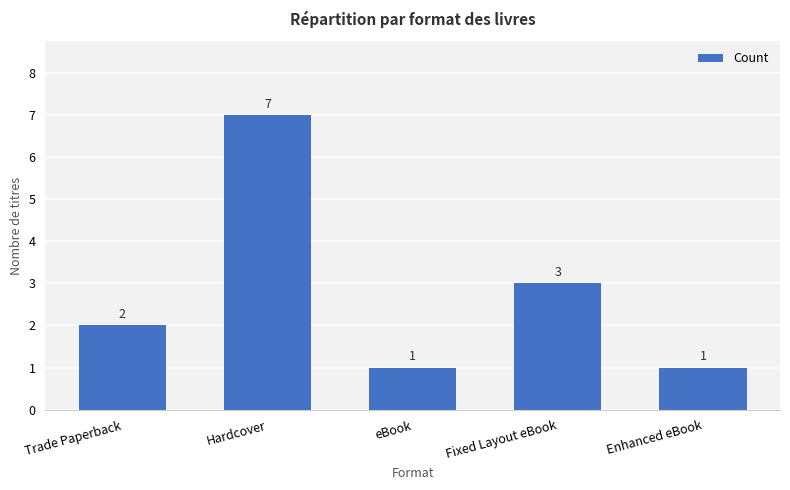

Count the number of data series in this chart.

1